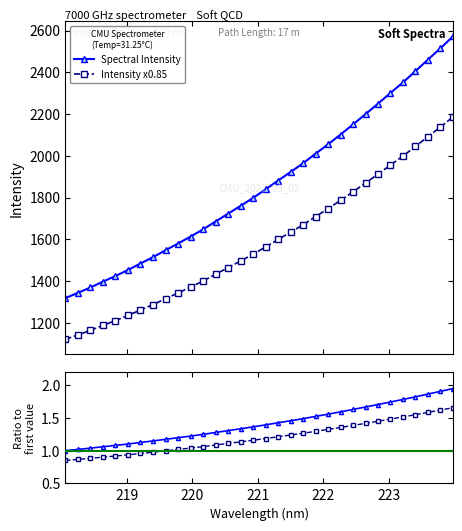

Between 219.7801 and 223.5987, which is larger?

223.5987